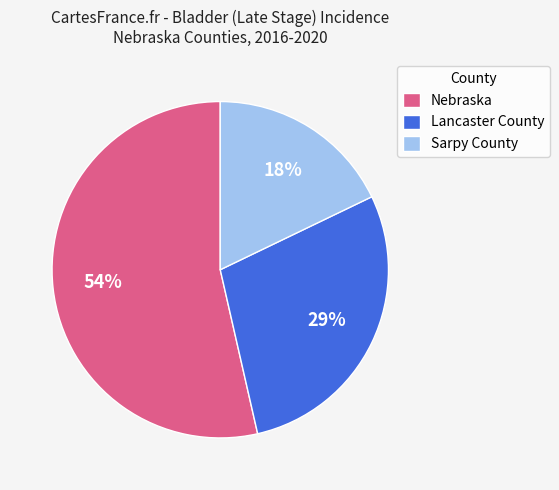

Rank the categories by value from highest to lowest.

Nebraska, Lancaster County, Sarpy County